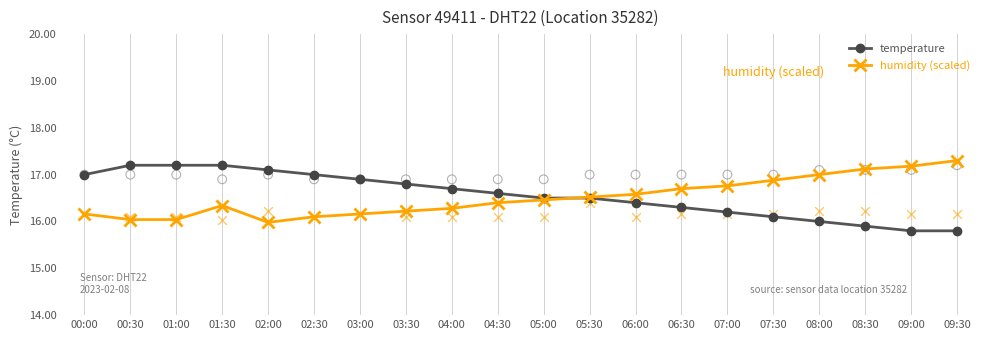

Is the value of temperature at 06:00 greater than the value of humidity (scaled) at 08:00?

No